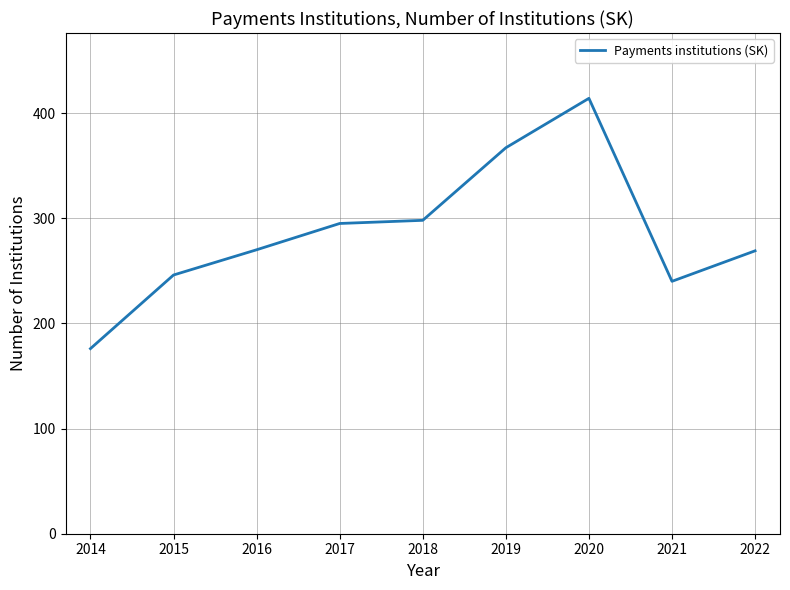

Between 2015 and 2022, which is larger?

2022